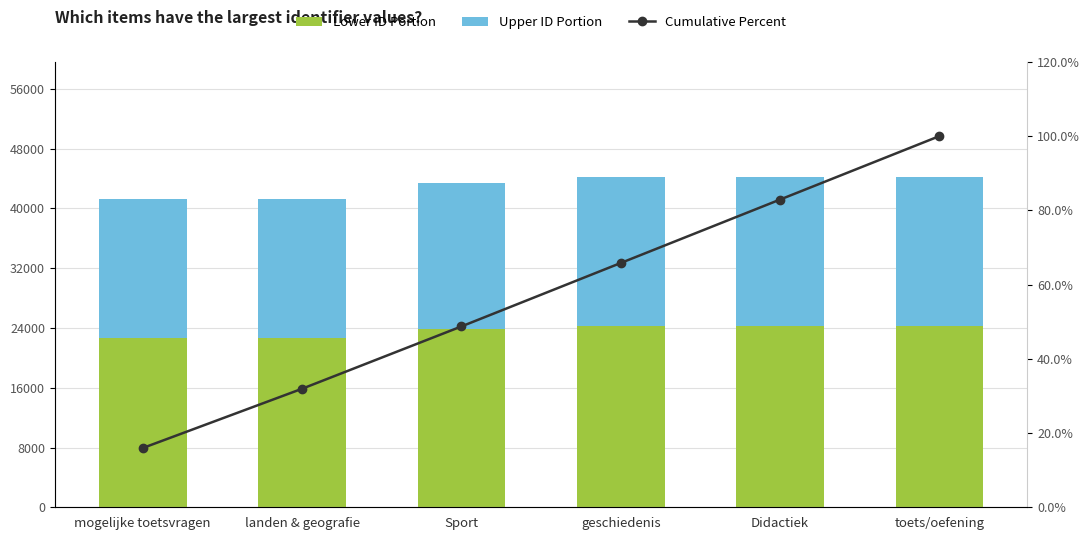

What is the label of the 6th bar from the left?

toets/oefening